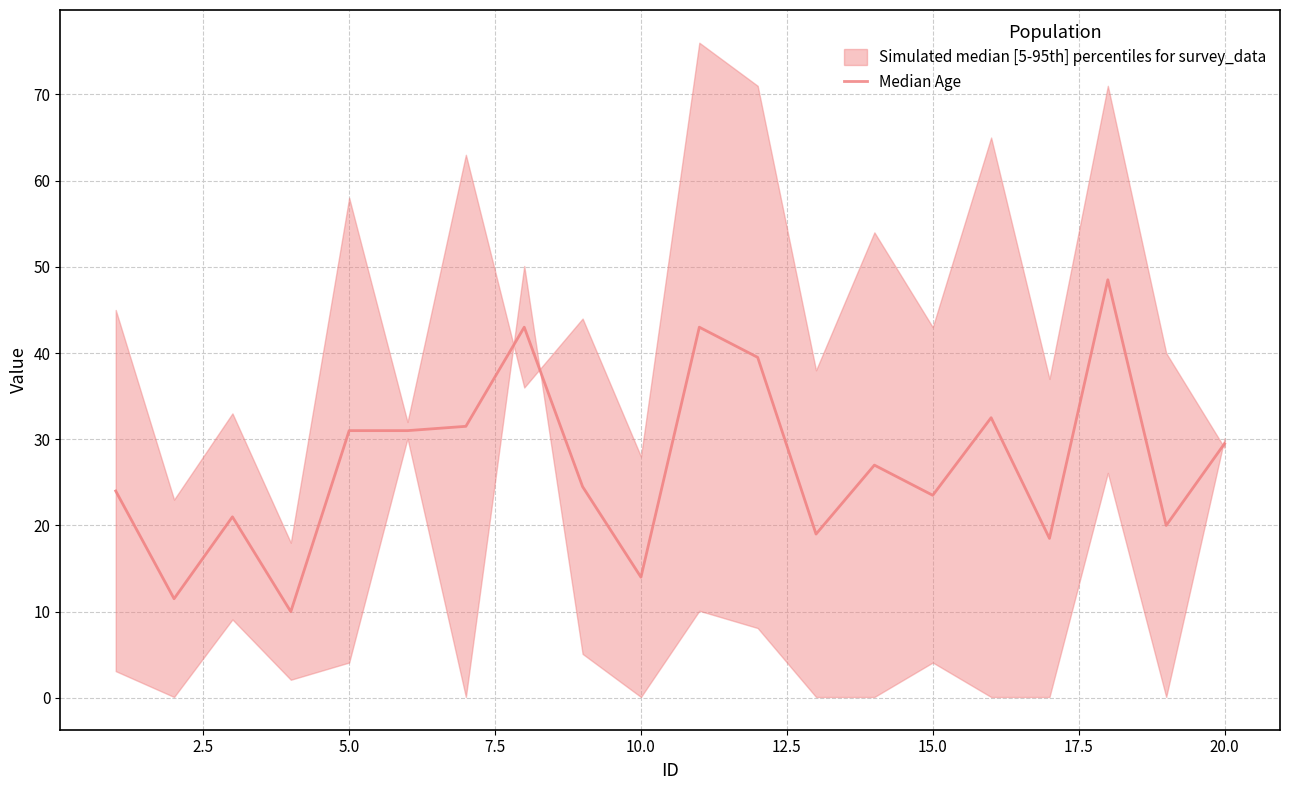

What is the difference between the second highest and minimum values?

33.0